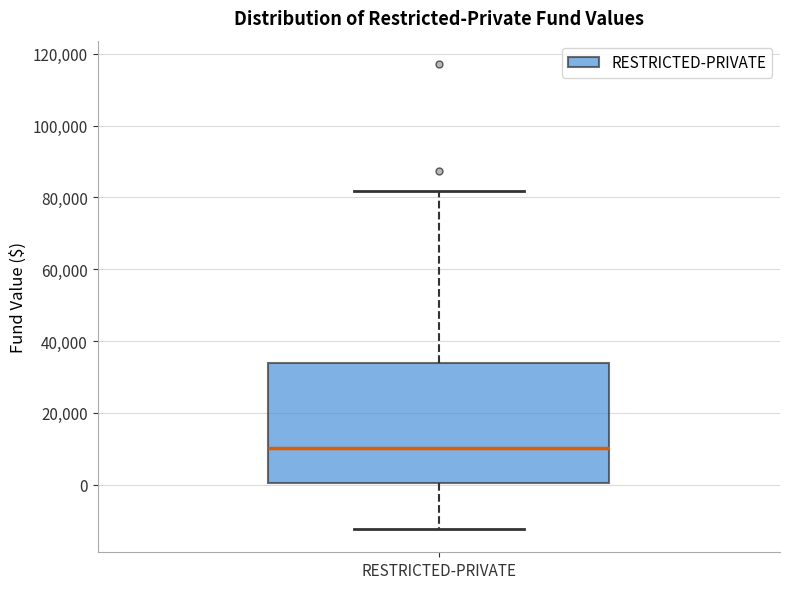

Where is the upper edge of the box for RESTRICTED-PRIVATE on the y-axis? The values are not printed on the chart, so give them approximately, as read against the axis.

34000